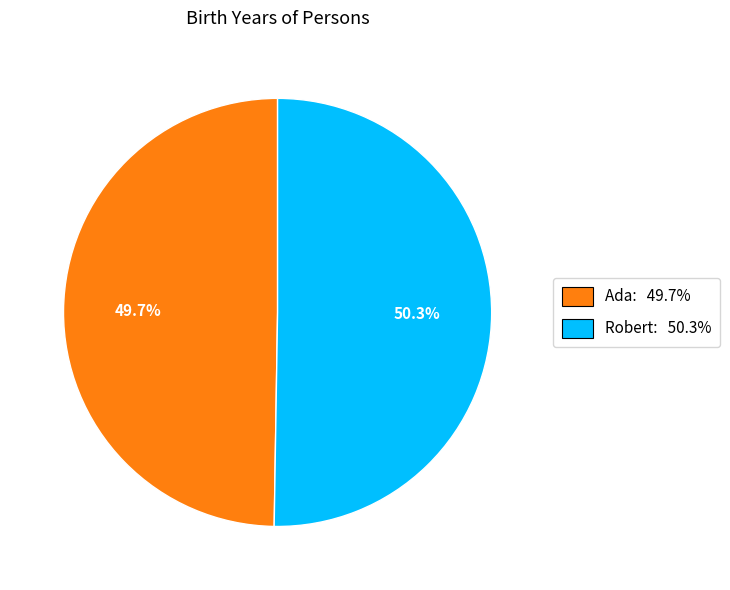

Does any single category account for the majority?

Yes